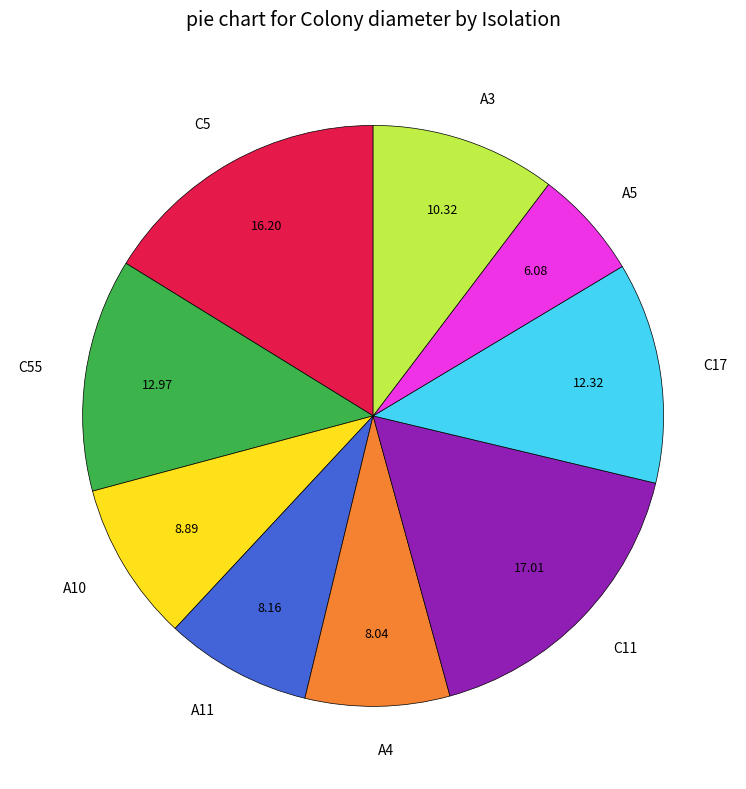

Is there a majority slice in this chart?

No